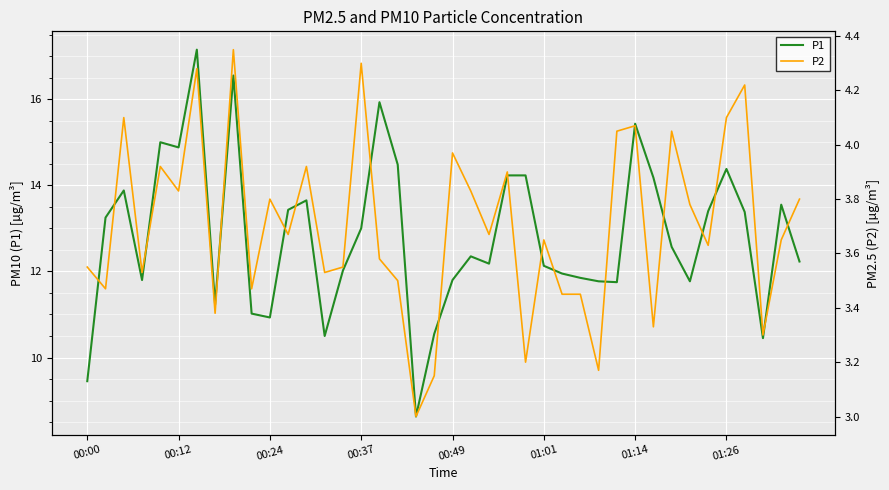

In P2, how many points are higher than both neighbors (excluding endpoints)?

13